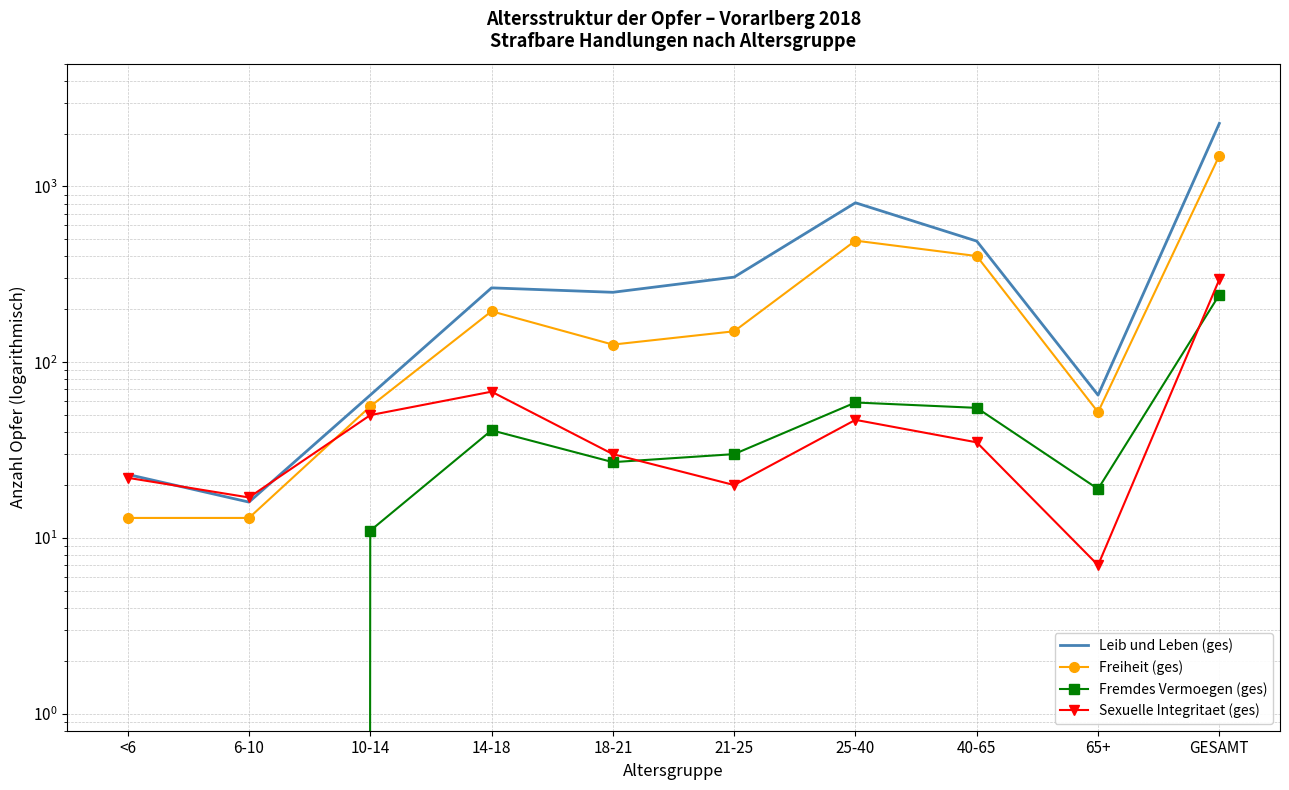

Which series has the largest total across all categories?

Leib und Leben (ges)